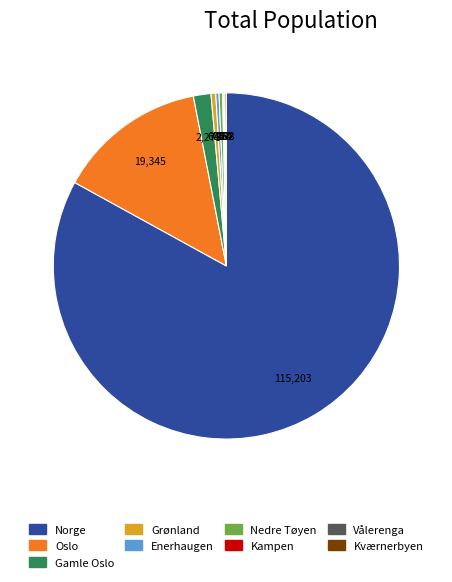

Do Nedre Tøyen and Gamle Oslo together represent more than half of the pie?

No